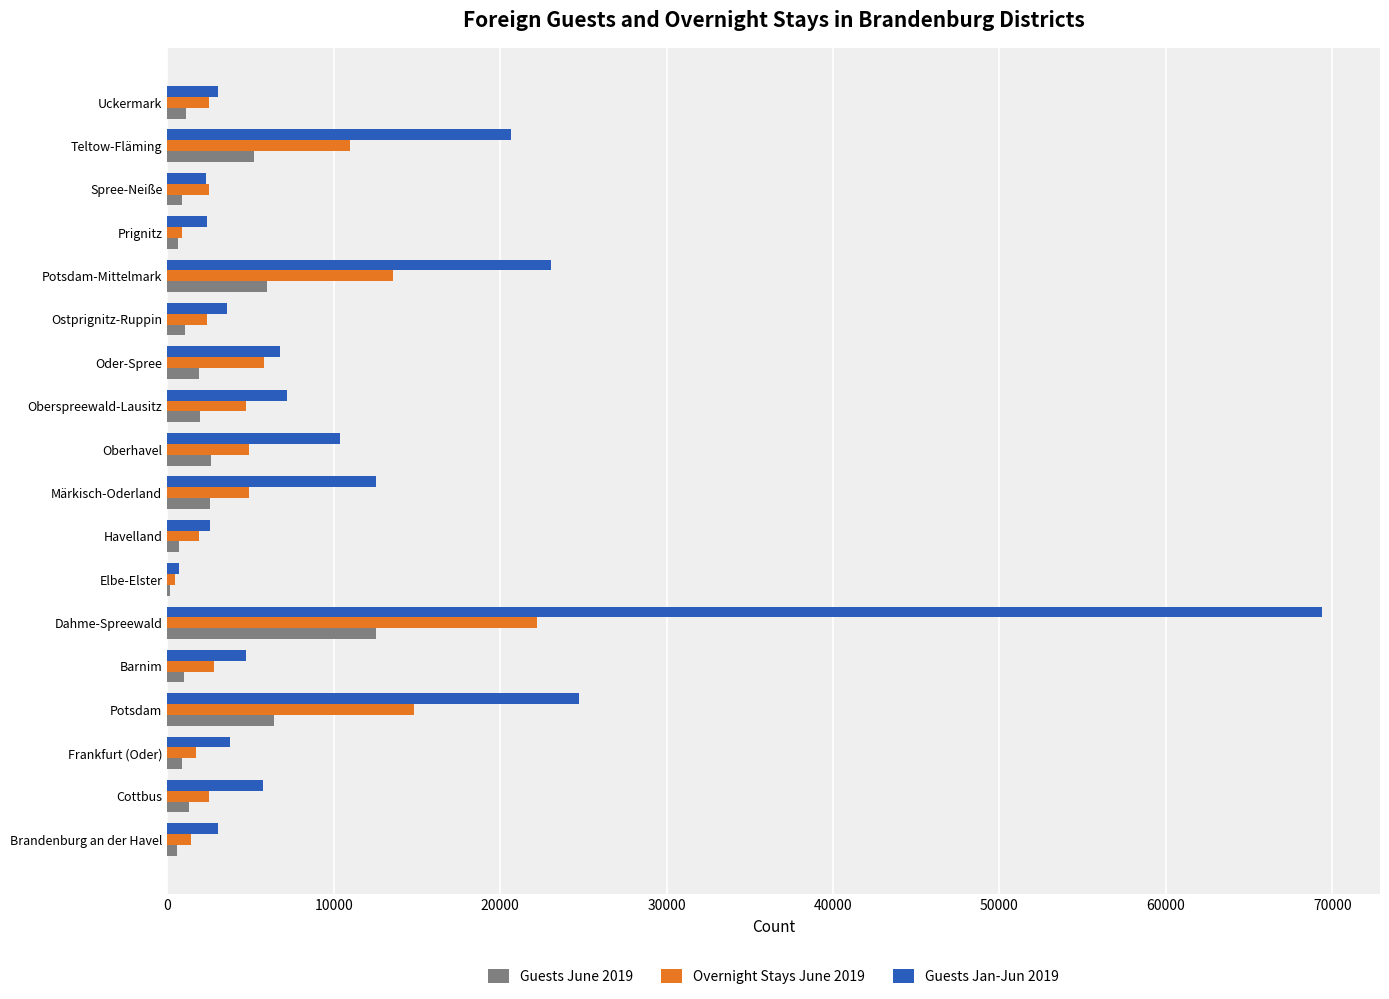

What is the sum of all Guests June 2019 values?

47564